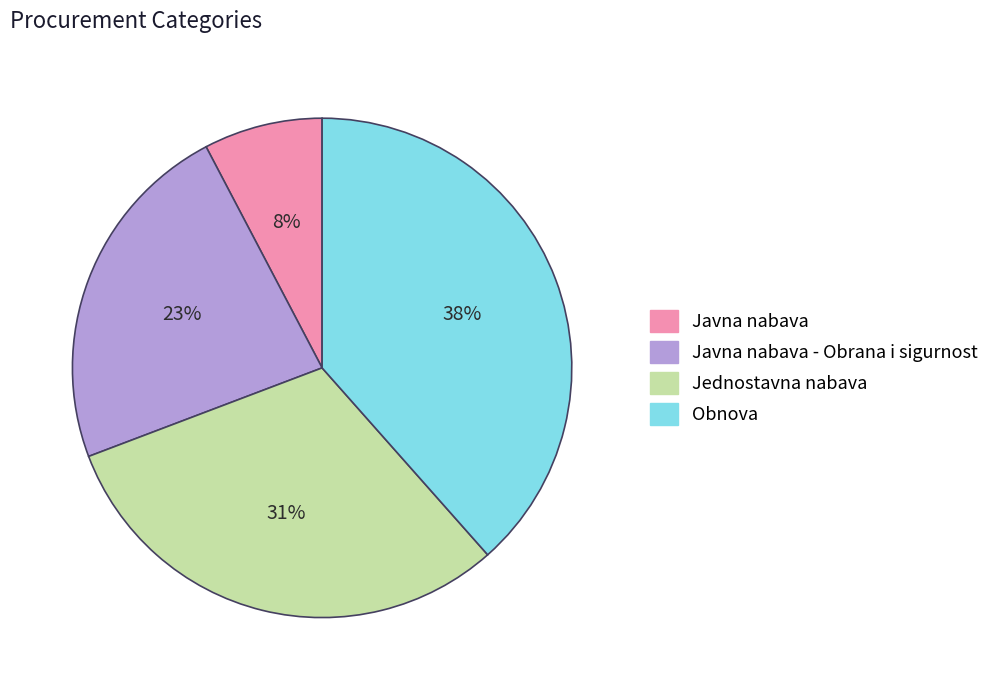

To the nearest percent, what percentage of the pie is Obnova?

38%